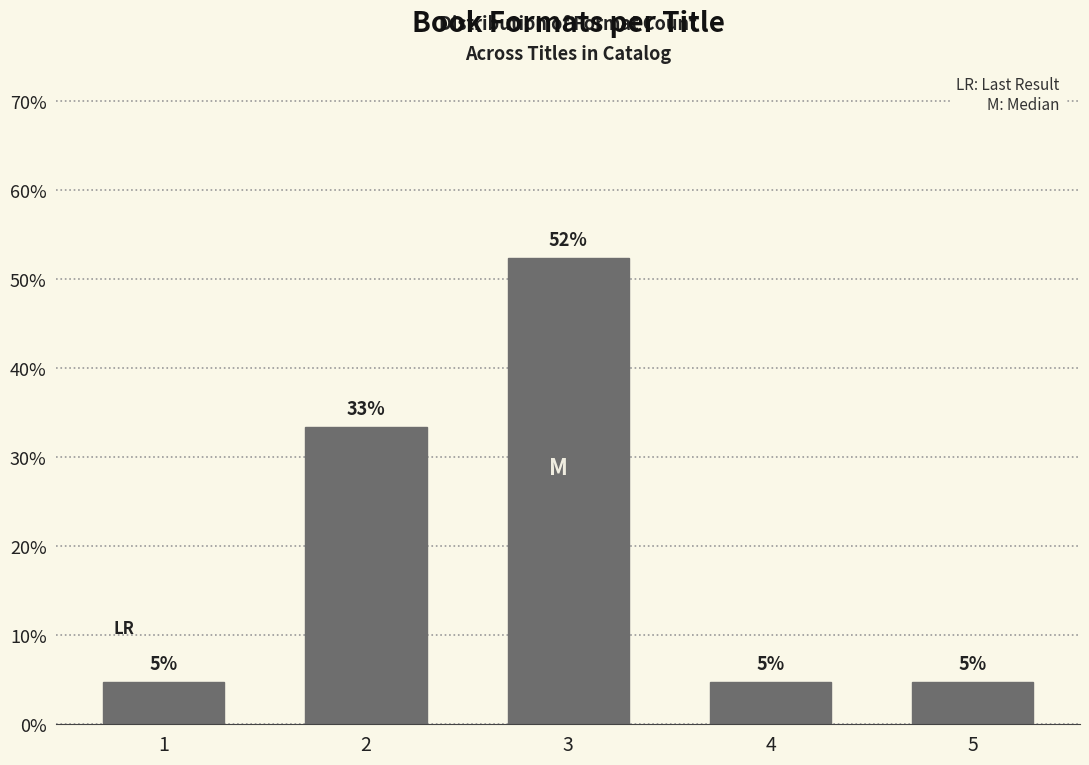

Are the bars horizontal?

No